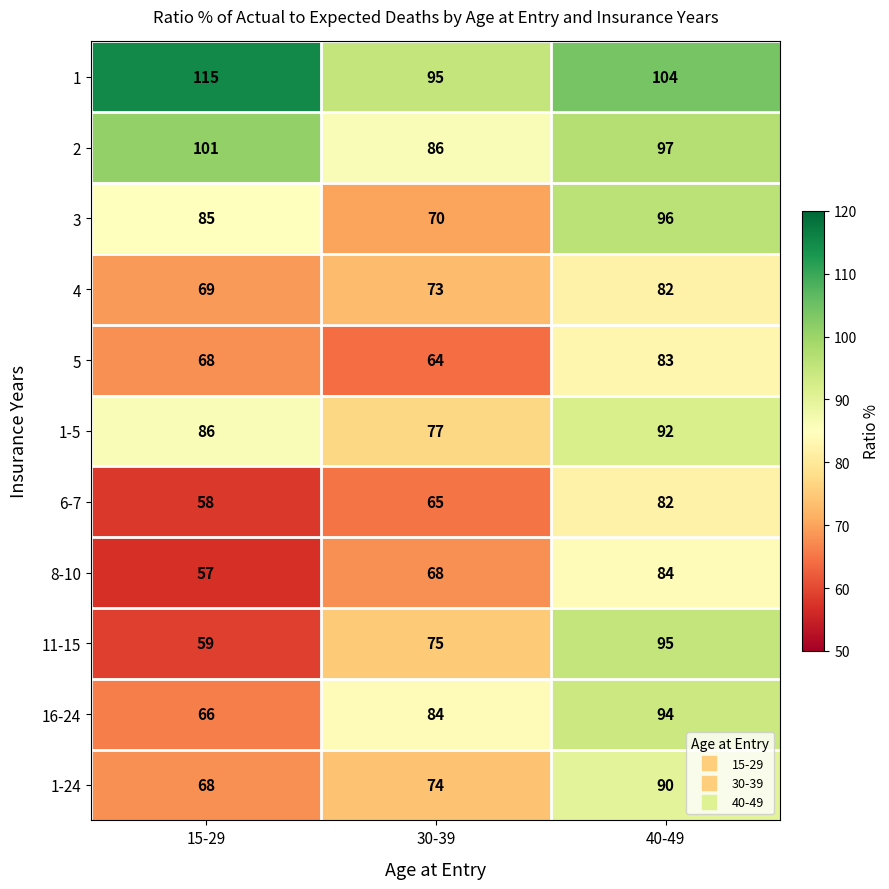

What is the difference between the 16-24 values at 15-29 and 30-39?

18